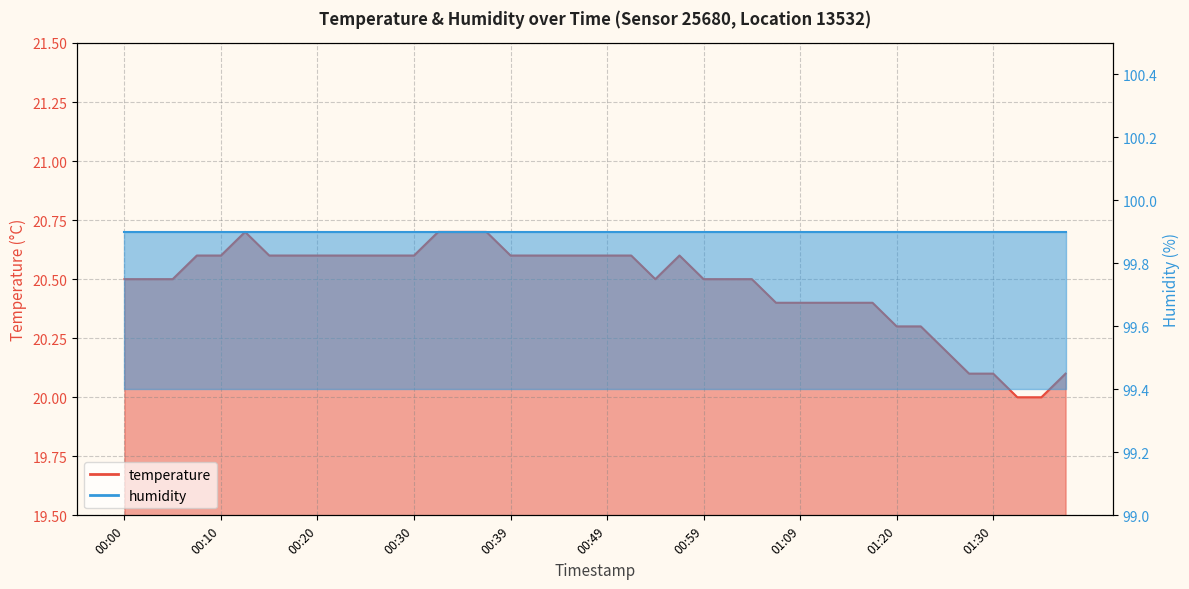

Does the chart display data point markers on the line(s)?

No